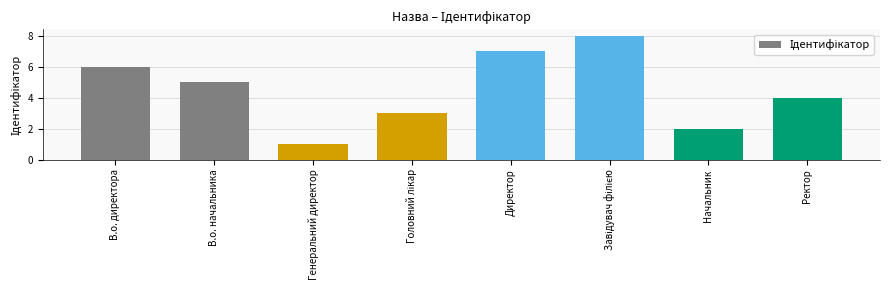

At which label is the value closest to 4?

Ректор